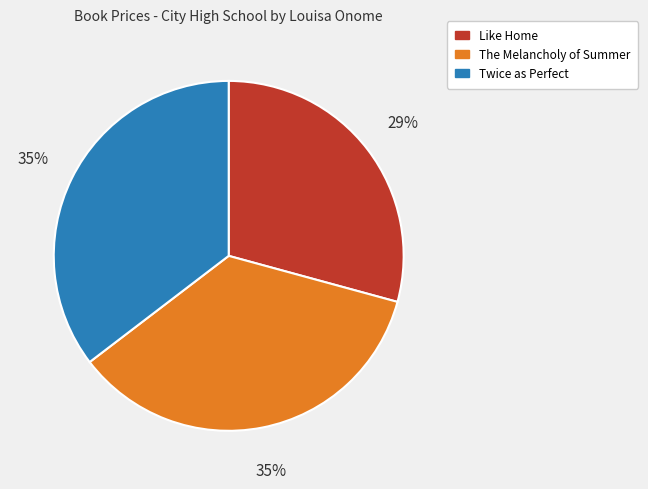

To the nearest percent, what is the difference between the Twice as Perfect and Like Home slice percentages?

6%